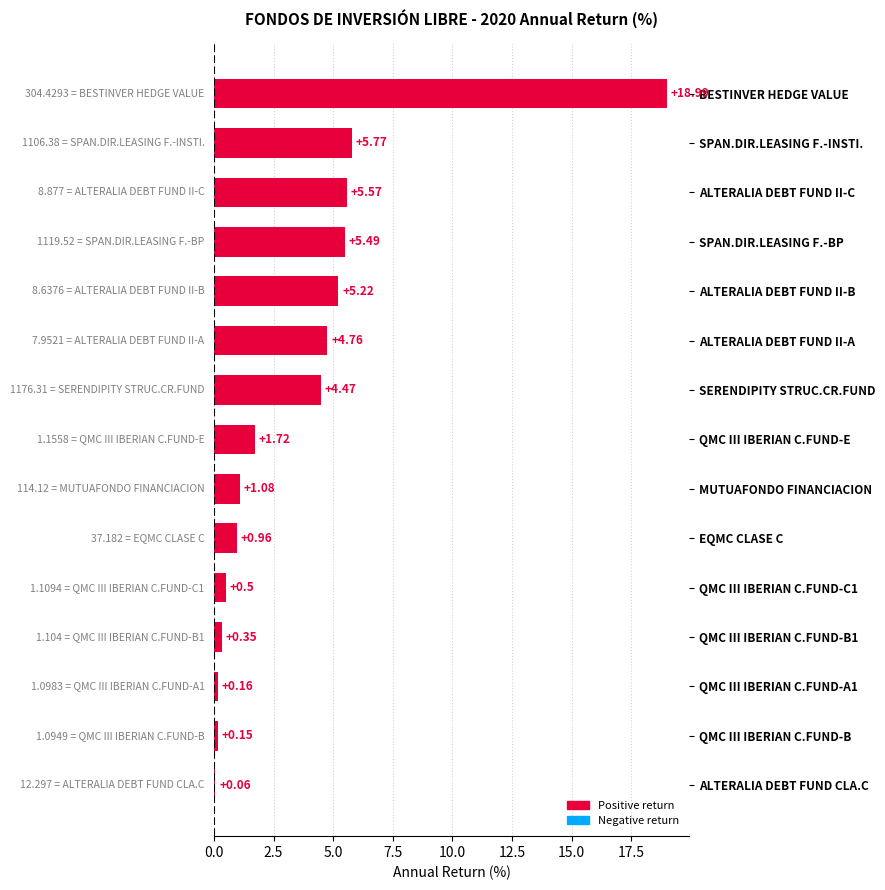

At which category does the chart reach its peak across all series?

BESTINVER HEDGE VALUE